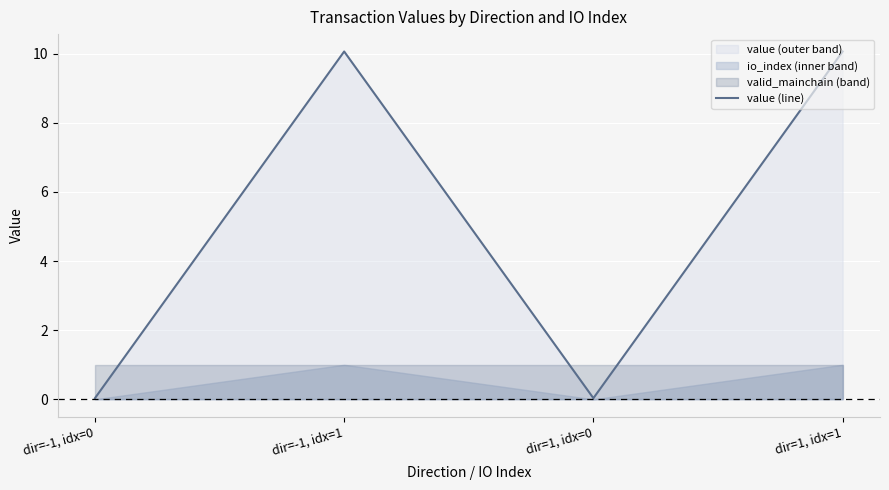

Rank the categories by value from lowest to highest.

dir=-1, idx=0, dir=1, idx=0, dir=-1, idx=1, dir=1, idx=1